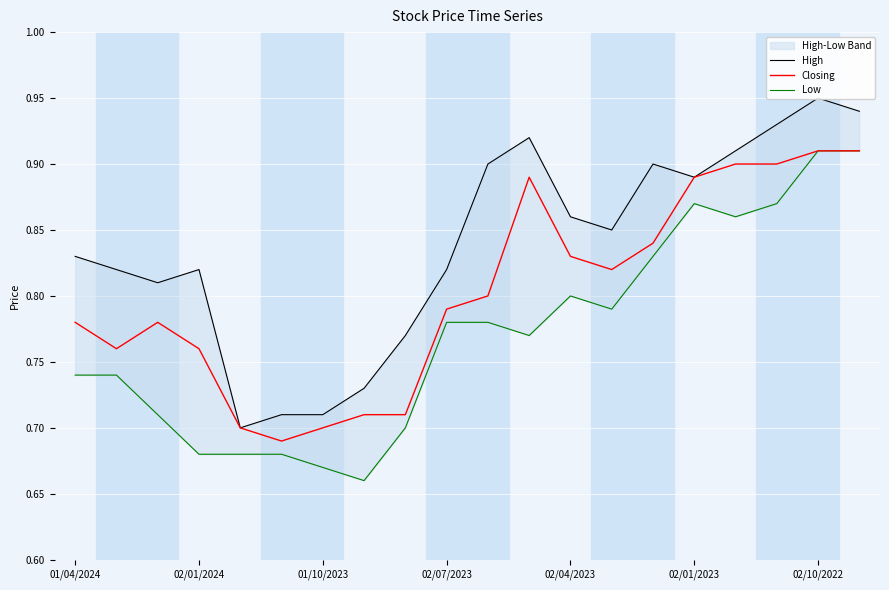

What is the value of the Low point at the 8th from the left?

0.7